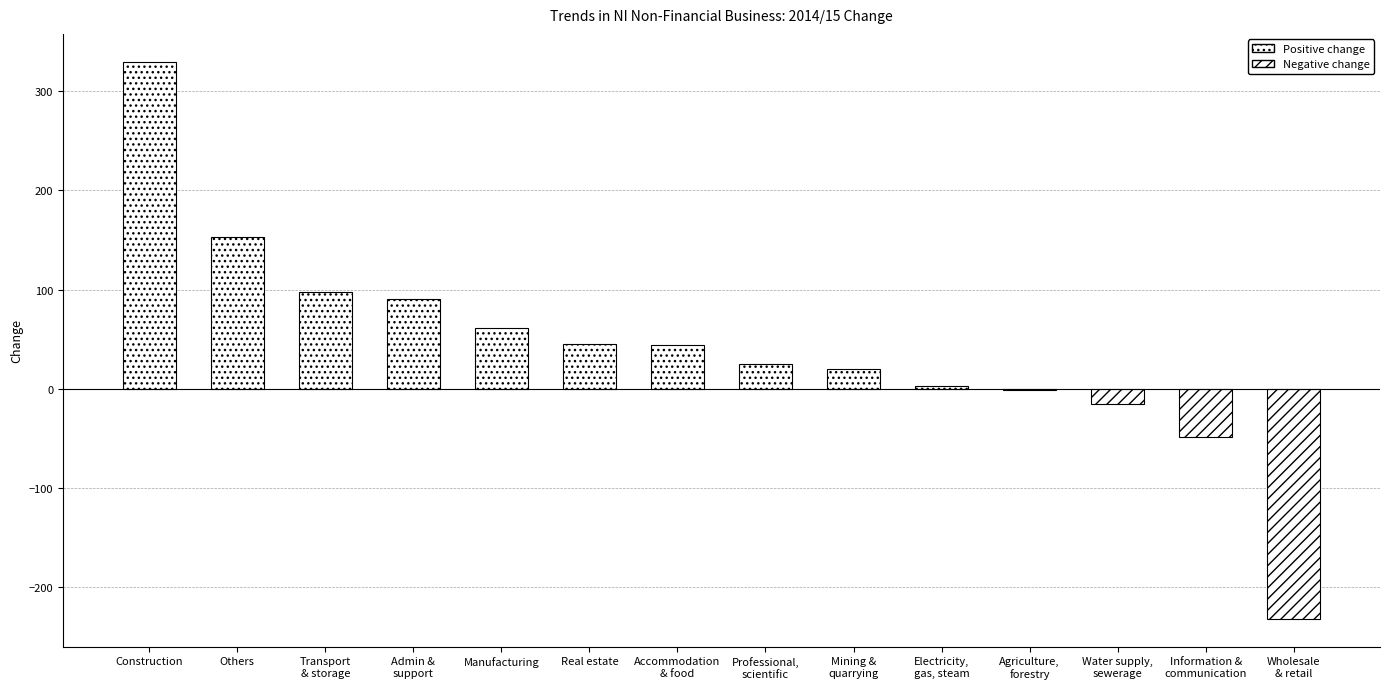

The value at Accommodation and food service activities is 18.4. True or false?

False